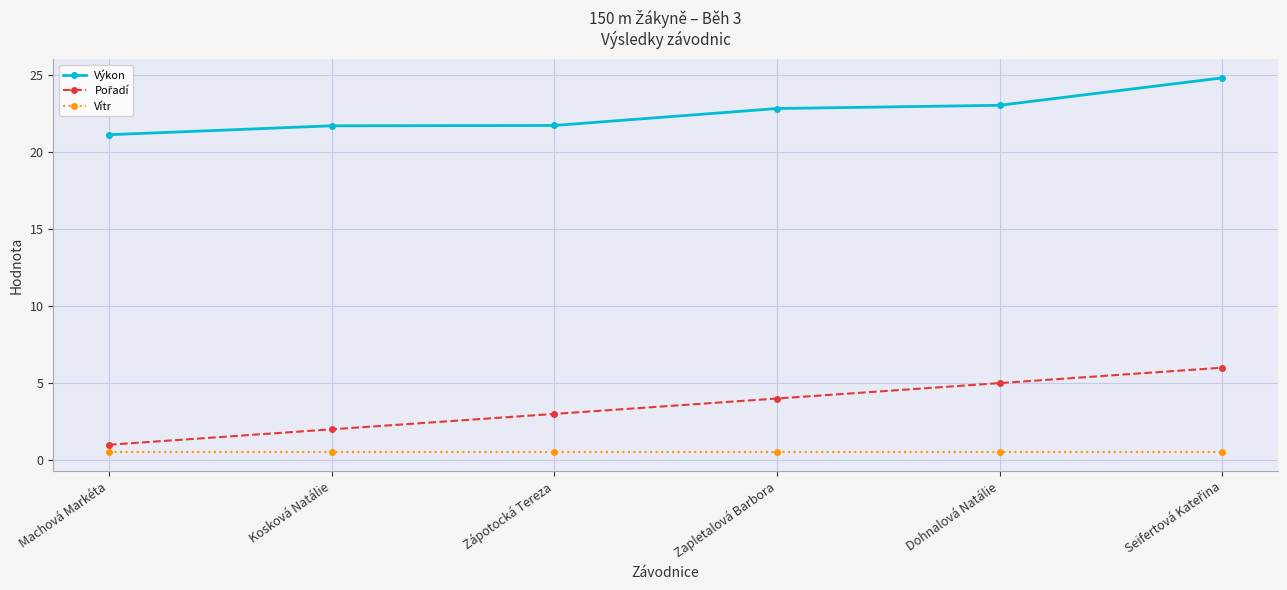

Does the chart have visible grid lines?

Yes